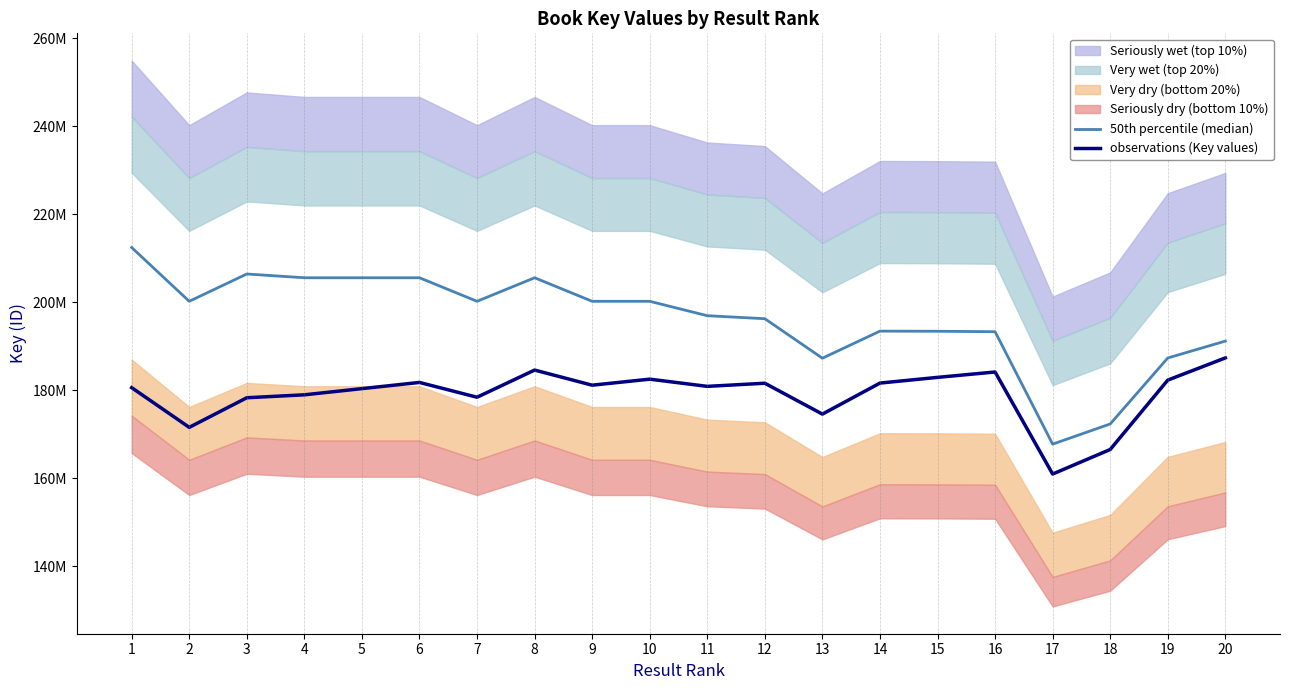

Between 20 and 12, which is larger?

12